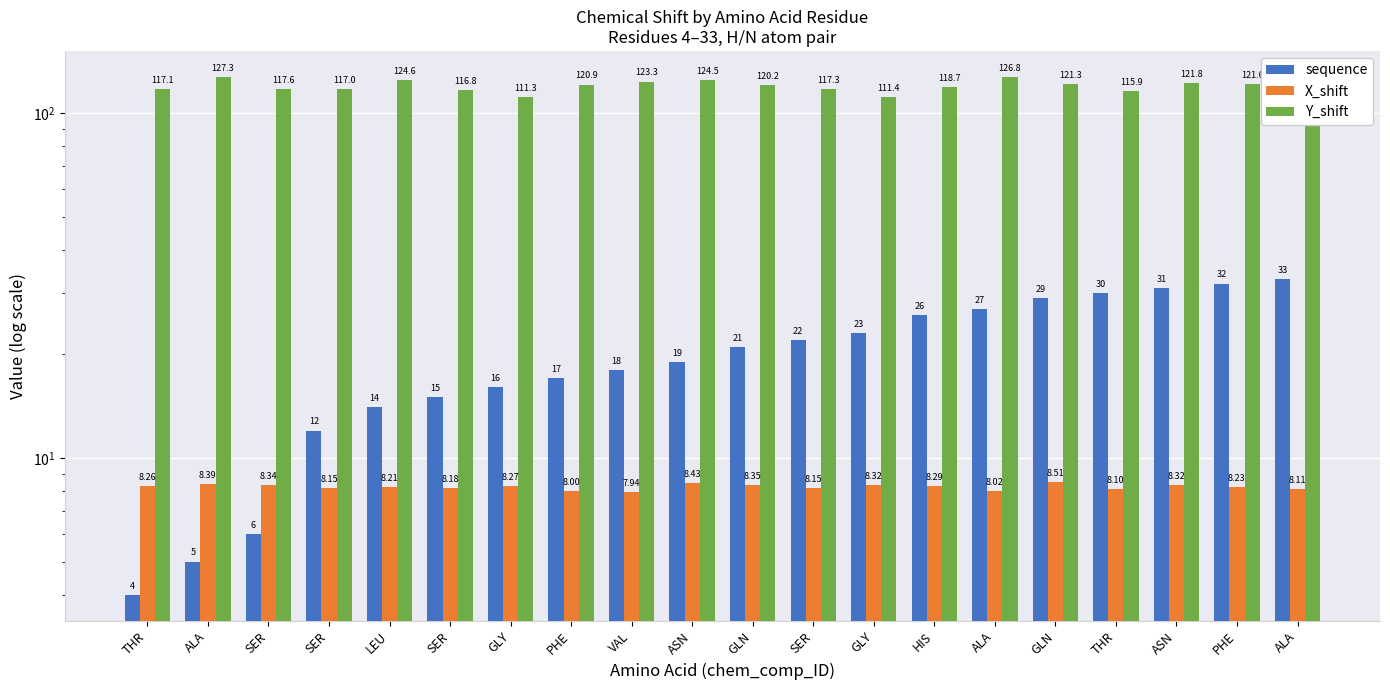

List the series in order of their peak value, highest first.

Y_shift, sequence, X_shift